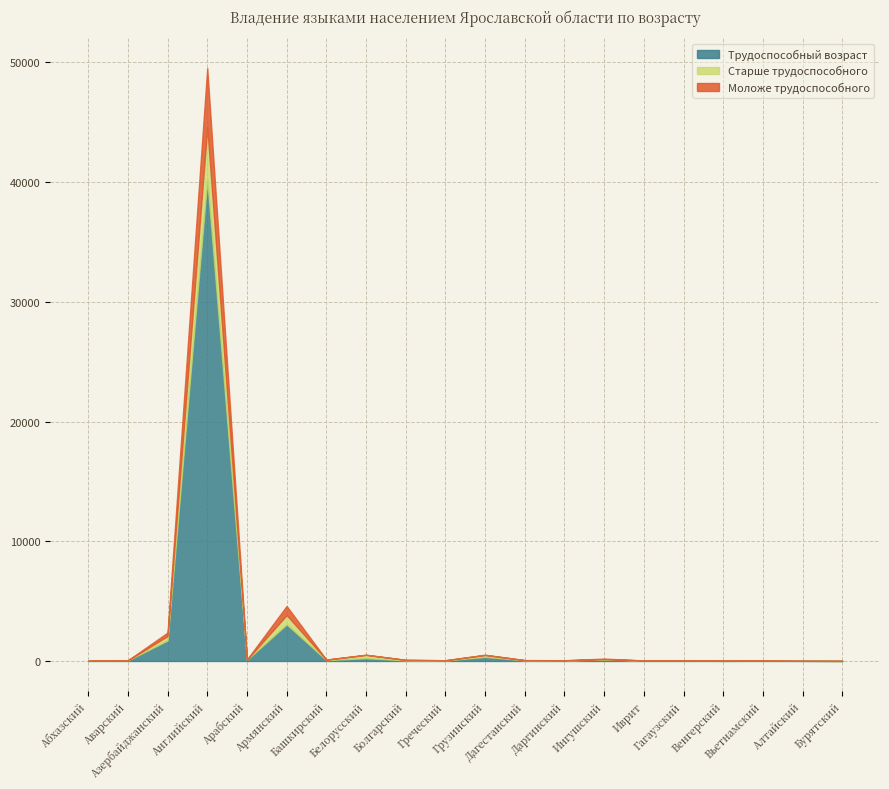

Rank the categories by Трудоспособный возраст value from highest to lowest.

Английский, Армянский, Азербайджанский, Грузинский, Белорусский, Ингушский, Арабский, Башкирский, Дагестанский, Болгарский, Аварский, Даргинский, Греческий, Иврит, Гагаузский, Вьетнамский, Абхазский, Алтайский, Венгерский, Бурятский